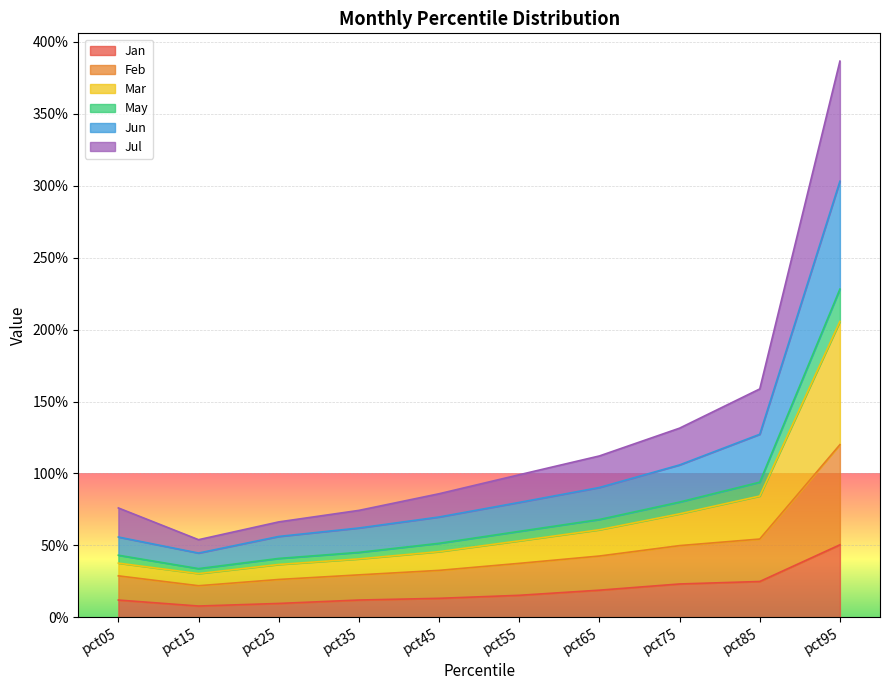

How many categories are shown in the chart?

10